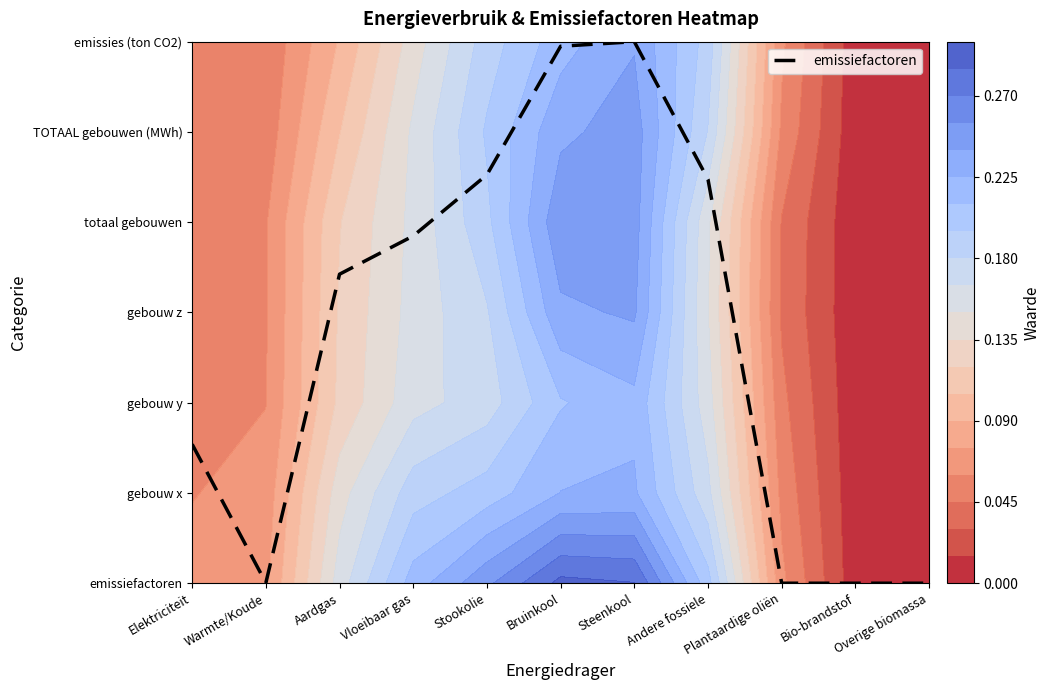

What is the sum of all values?

29.8